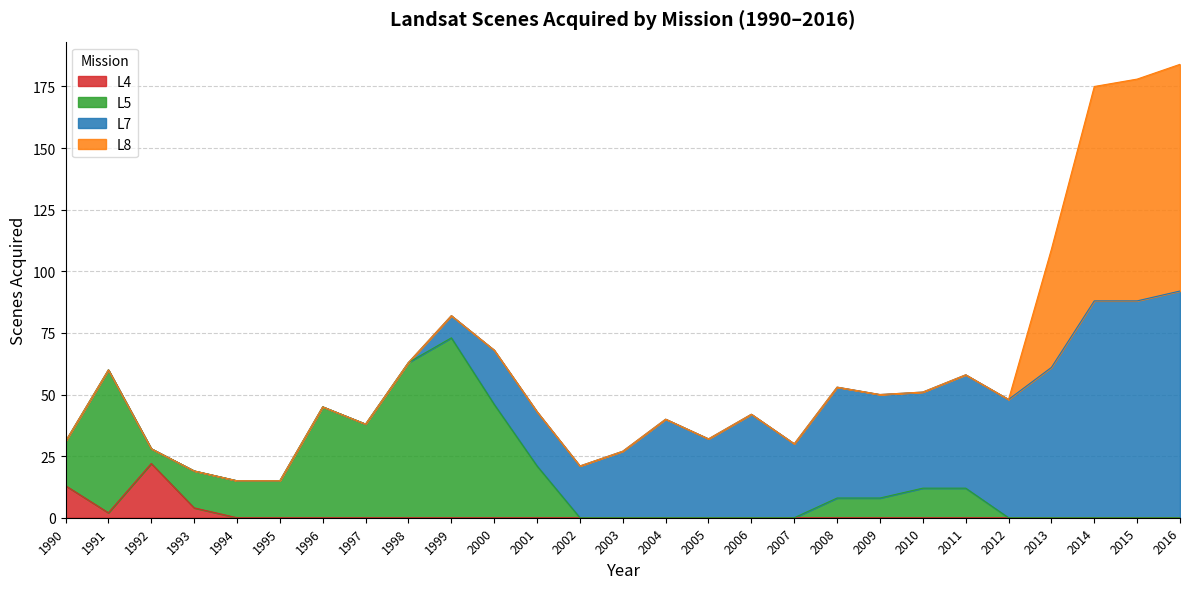

Does the chart have visible grid lines?

Yes